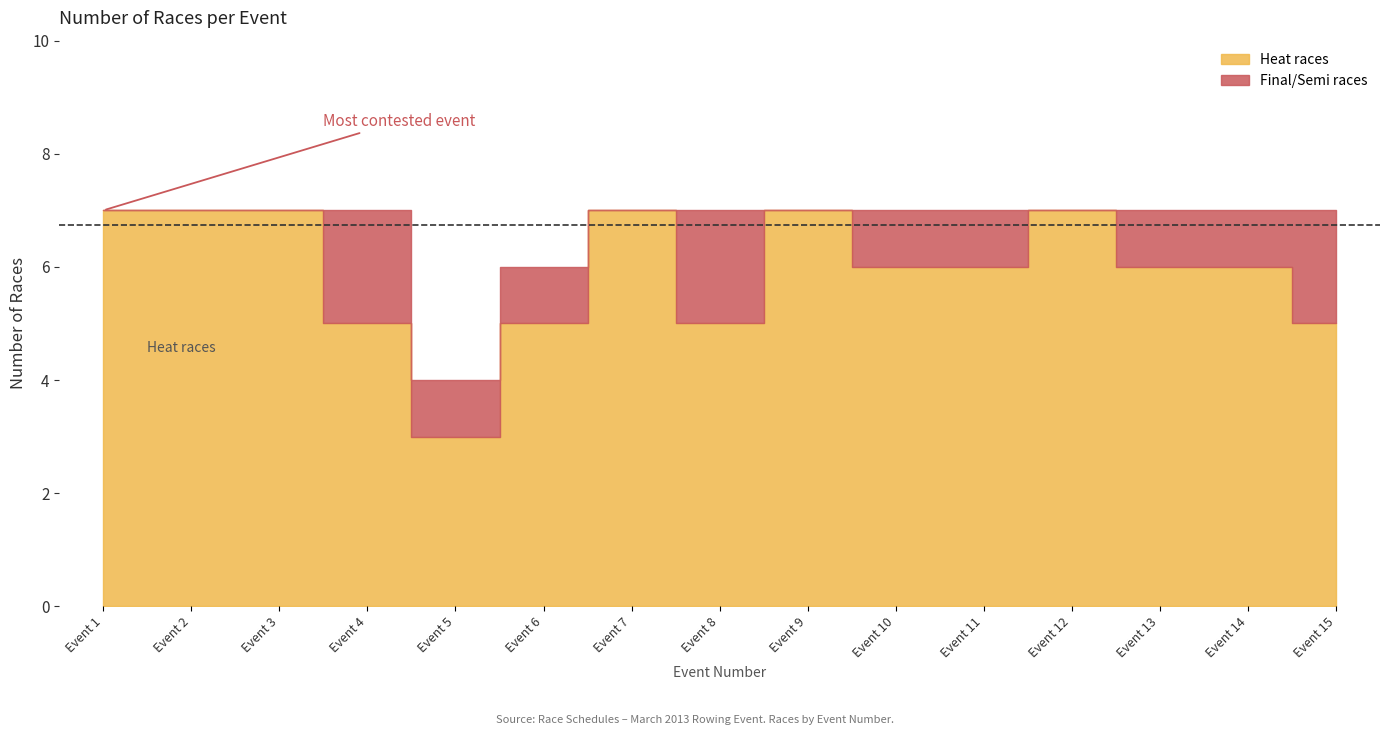

At Event 6, list the series in order from largest to smallest.

Heat races, Final/Semi races